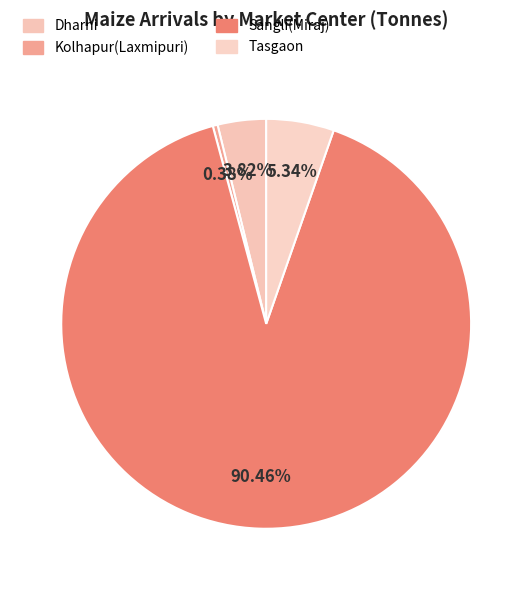

Is there a majority slice in this chart?

Yes